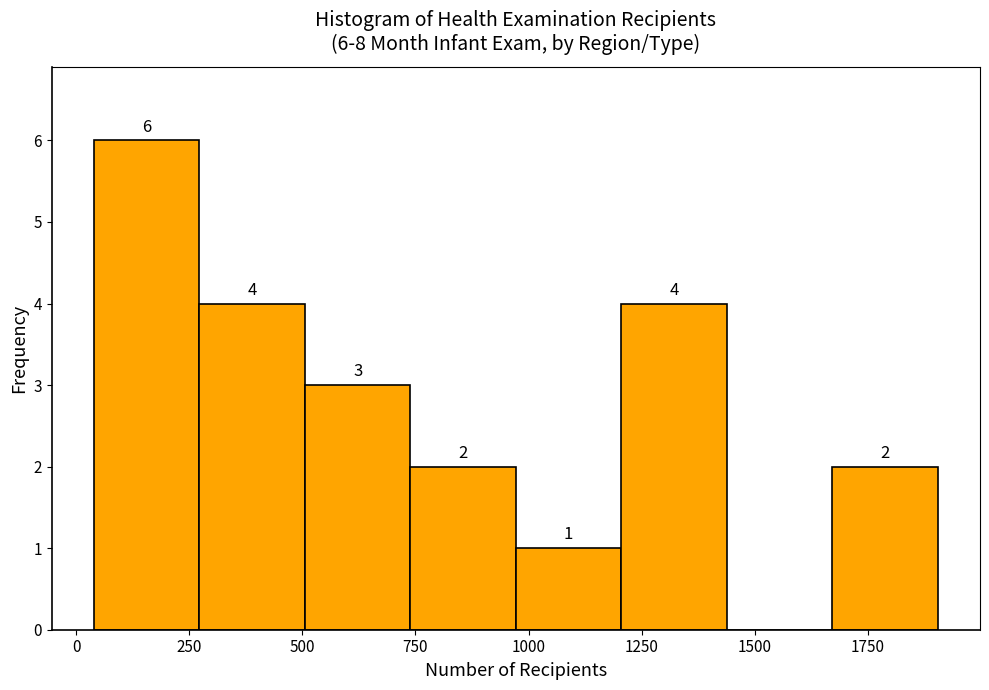

Which range on the x-axis has the tallest bar?

50 to 250